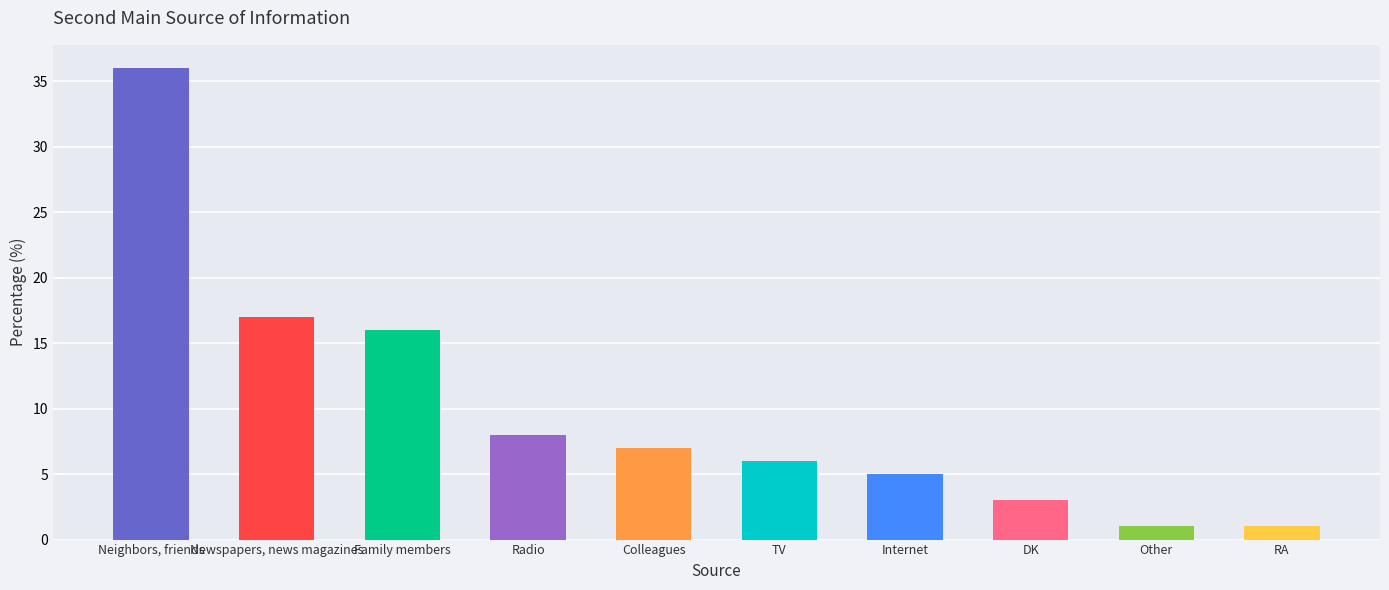

What is the maximum value shown in the chart?

36